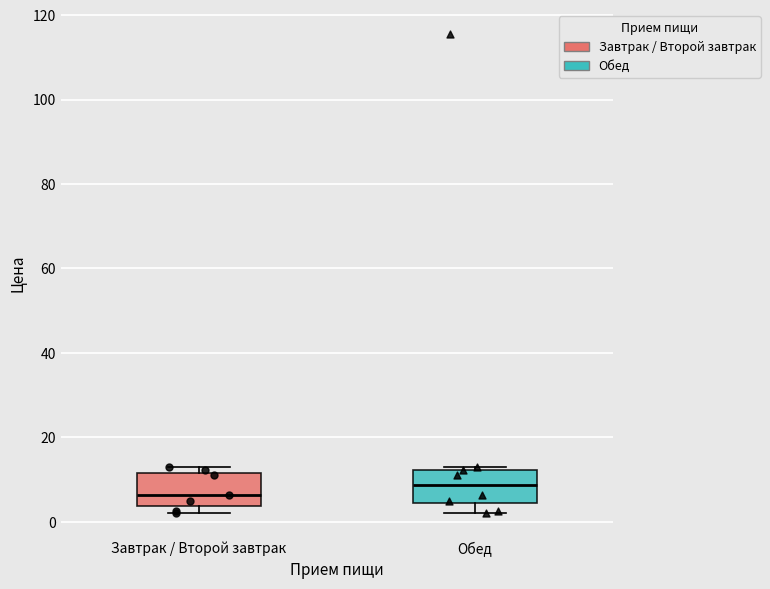

Reading left to right, read every box against the y-axis: the position of its median line, the range the box covers, and the ends of its whiskers. The values are not printed on the chart, so give them approximately, as read against the axis.

Завтрак / Второй завтрак: median 6, box 4 to 12, whiskers 2 to 12 (just above the box's upper edge)
Обед: median 8, box 4 to 12, whiskers 2 to 12